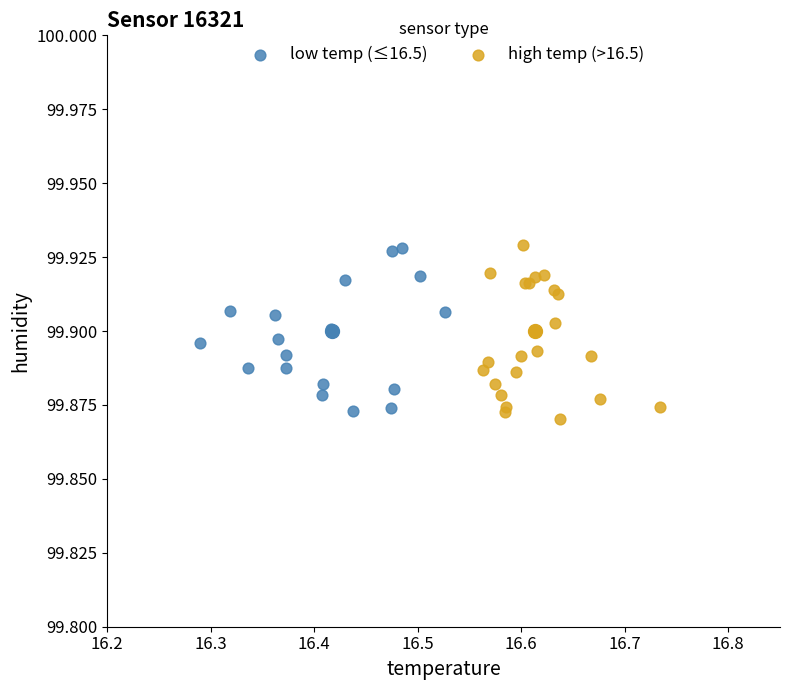

Which series has the widest spread of Y values?

high temp (>16.5)